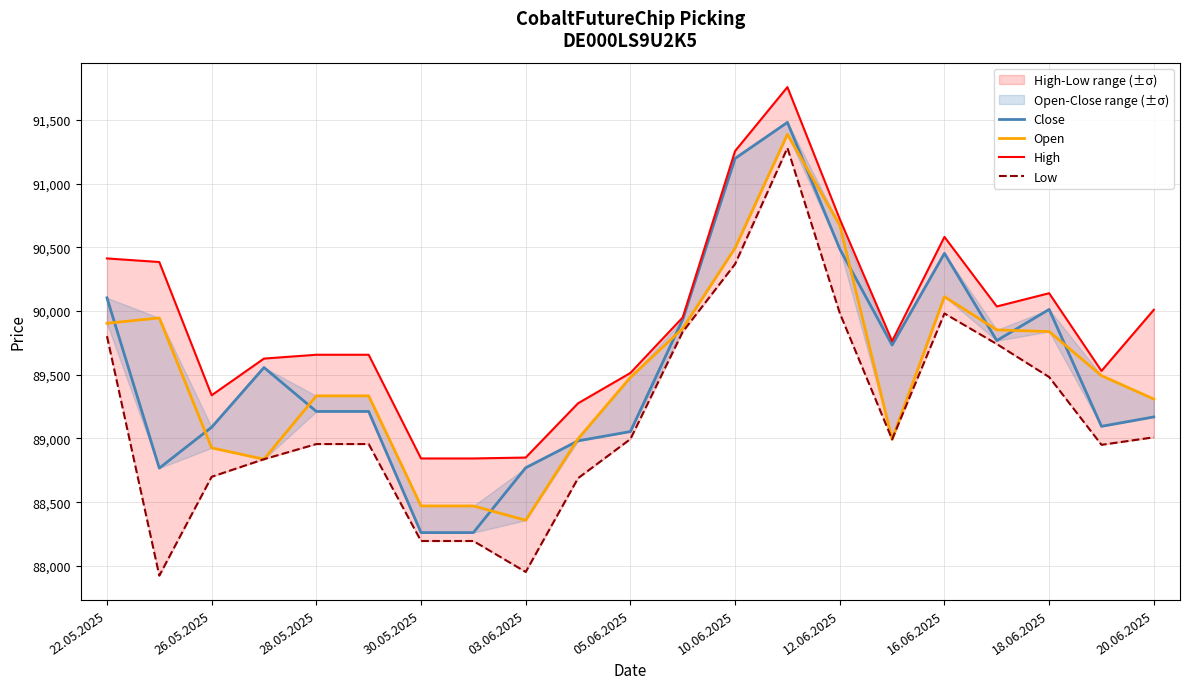

What is the value of the Open point at the 14th from the left?

91387